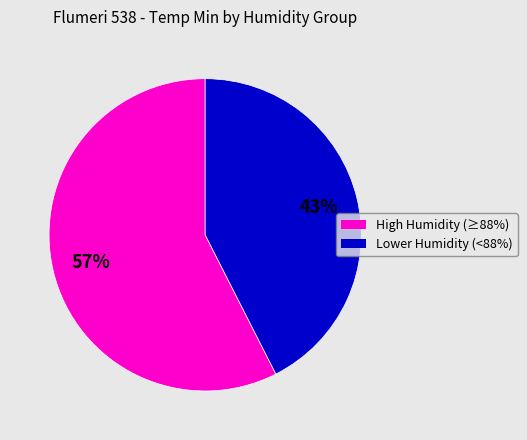

Count the number of slices in the pie.

2